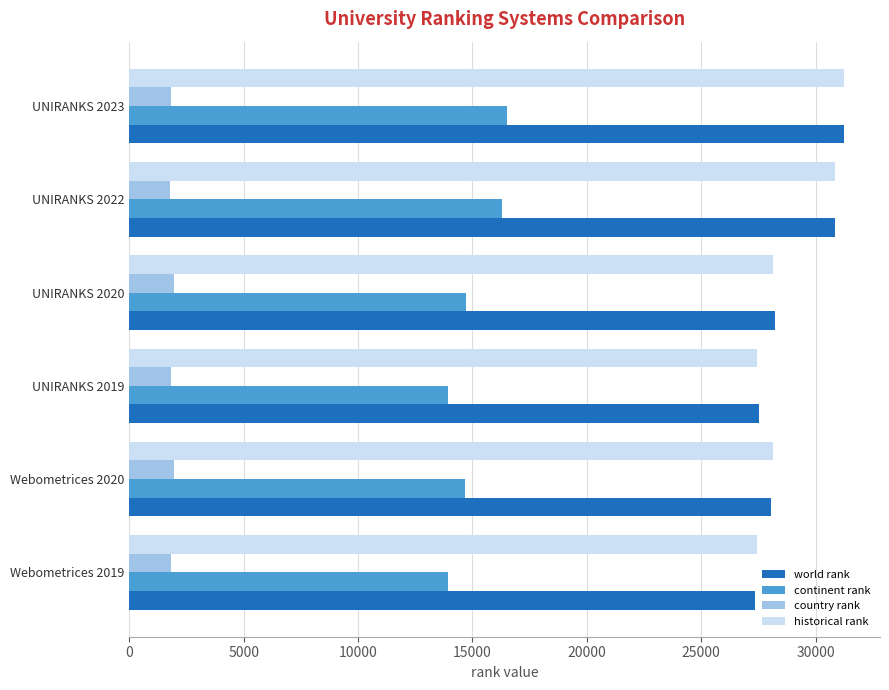

The continent rank series shows 22372.9 at Webometrices 2019. True or false?

False